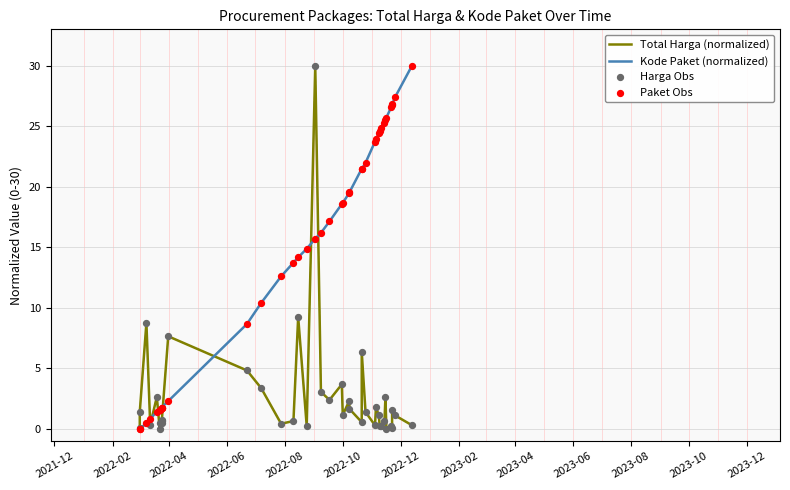

At how many categories does at least one series exceed 6?

31